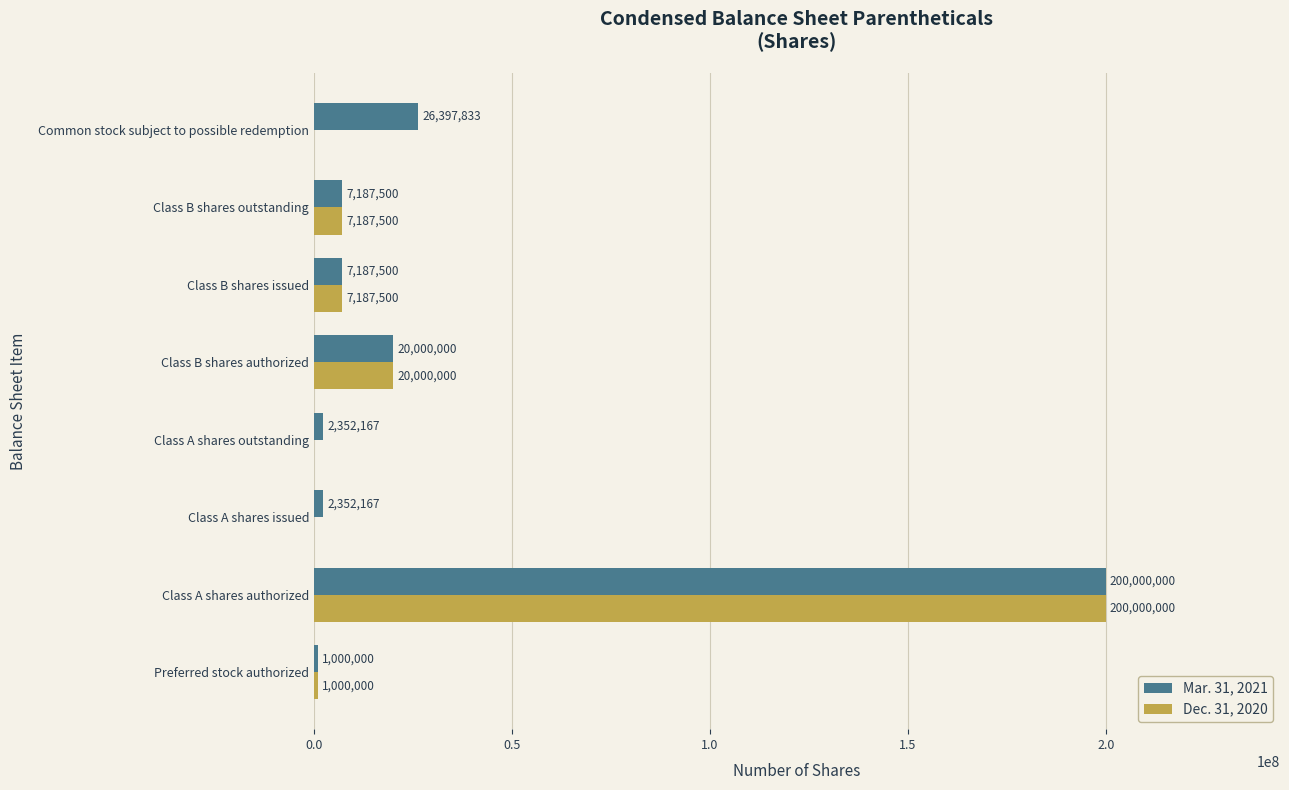

At which category is the sum across all series the highest?

Class A shares authorized